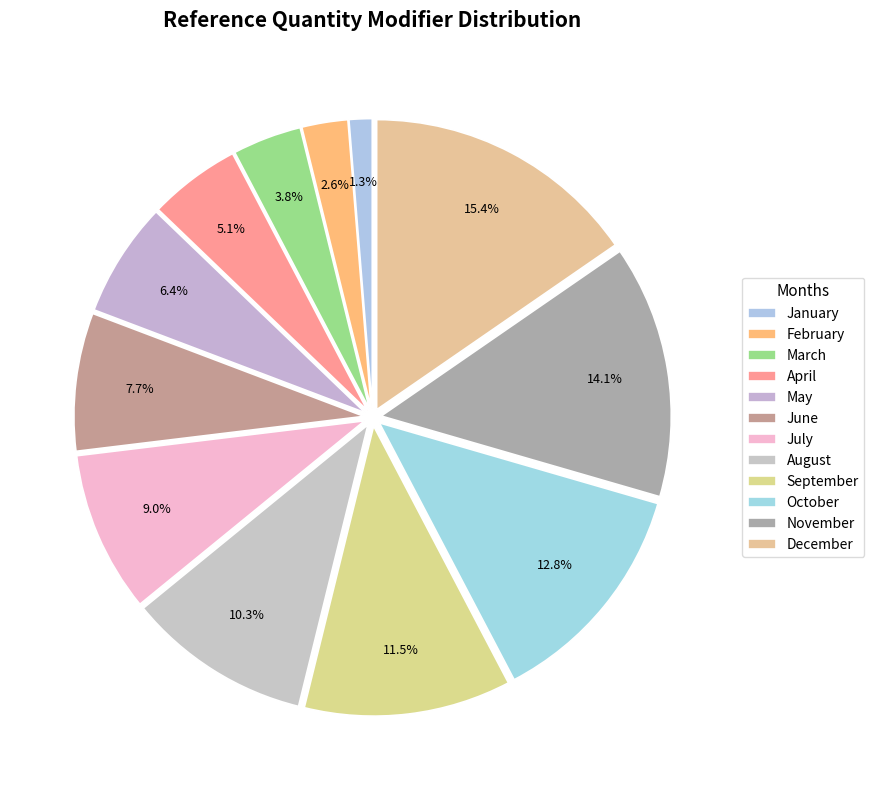

What is the smallest slice in the pie chart?

January